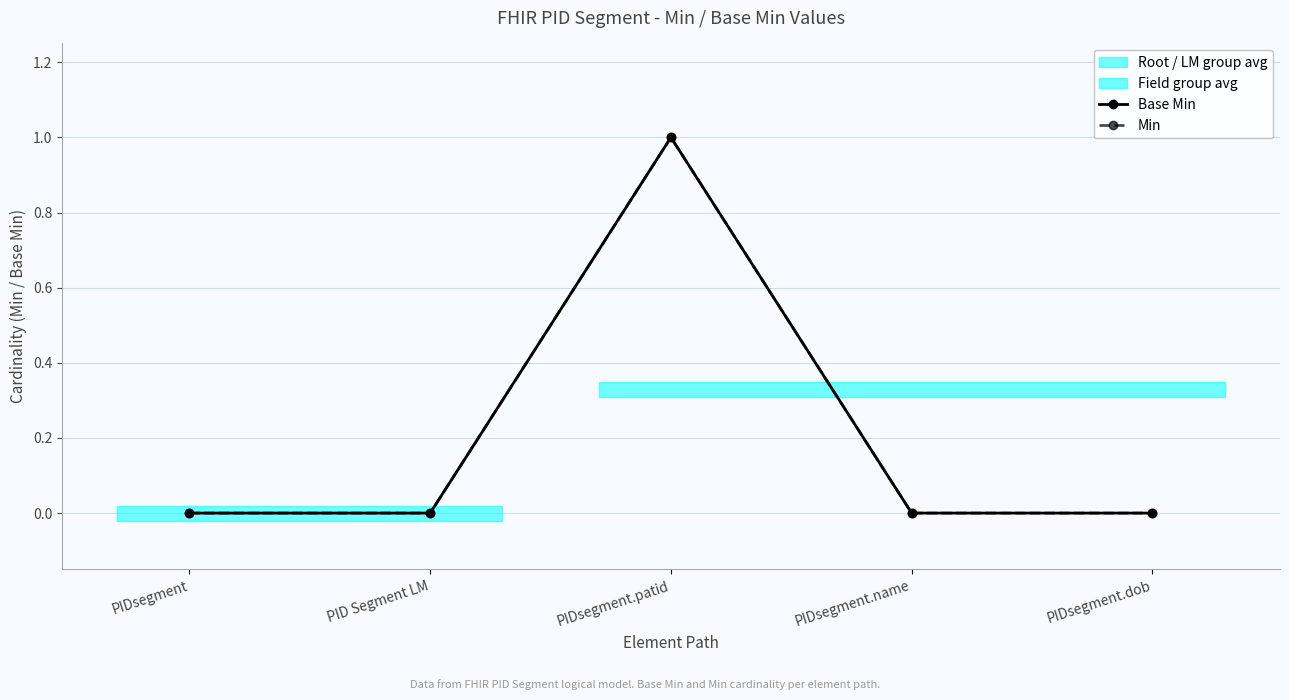

Which label corresponds to the smallest value in the chart?

PIDsegment